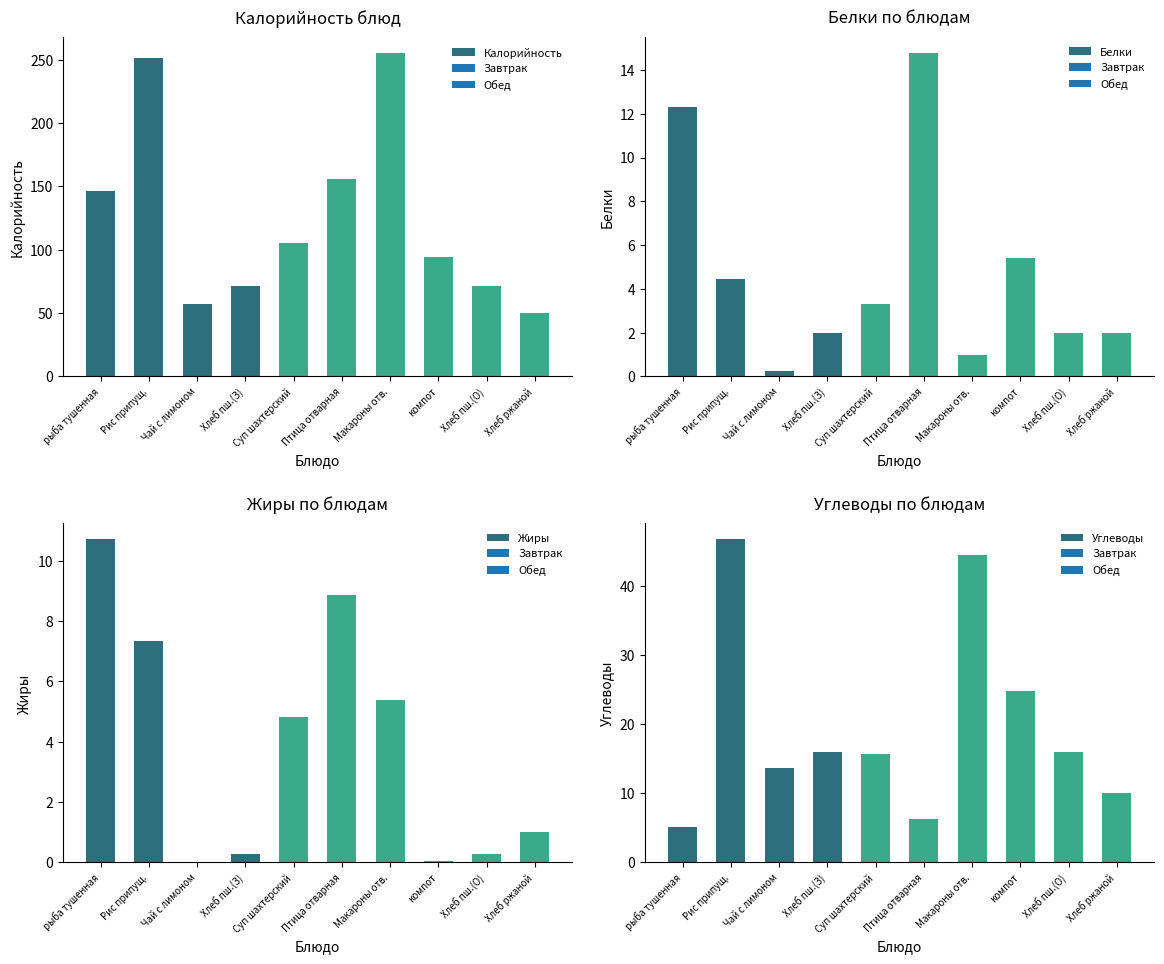

What is the difference between the maximum and minimum values in the Углеводы series?

41.5